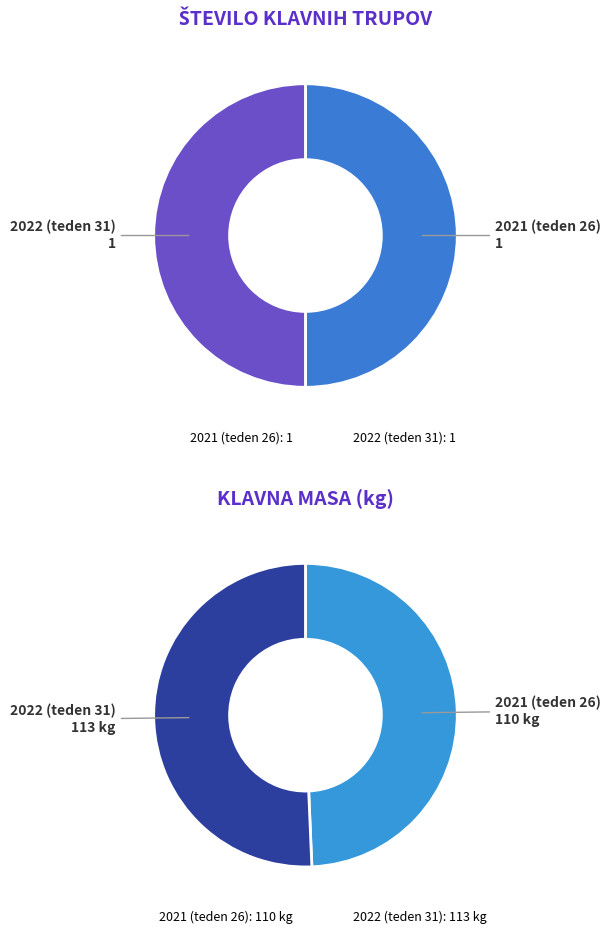

Is there a majority slice in this chart?

Yes